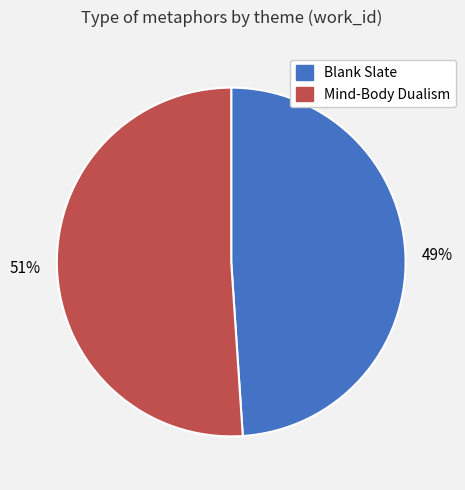

Which category has the smallest portion of the pie?

Blank Slate